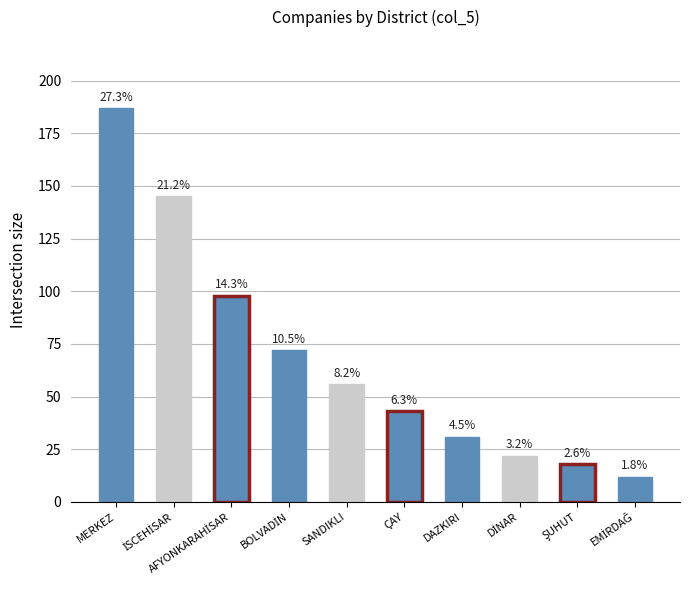

Reading right to left, transcribe all the data shown in this chart.

12	18	22	31	43	56	72	98	145	187